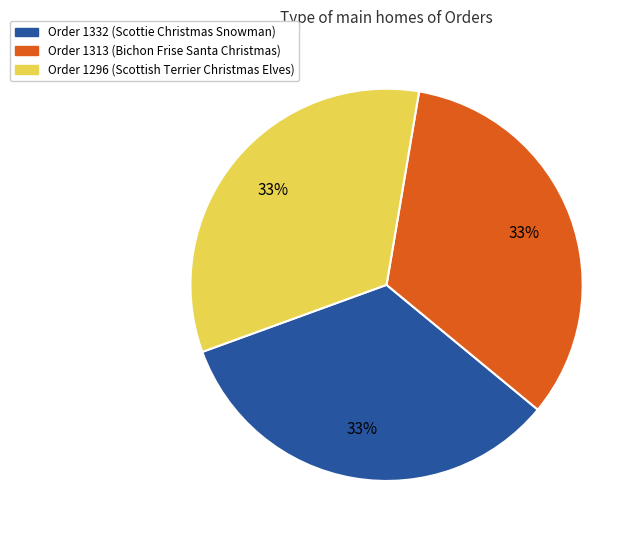

True or false: Order 1296 accounts for 33% of the total.

True